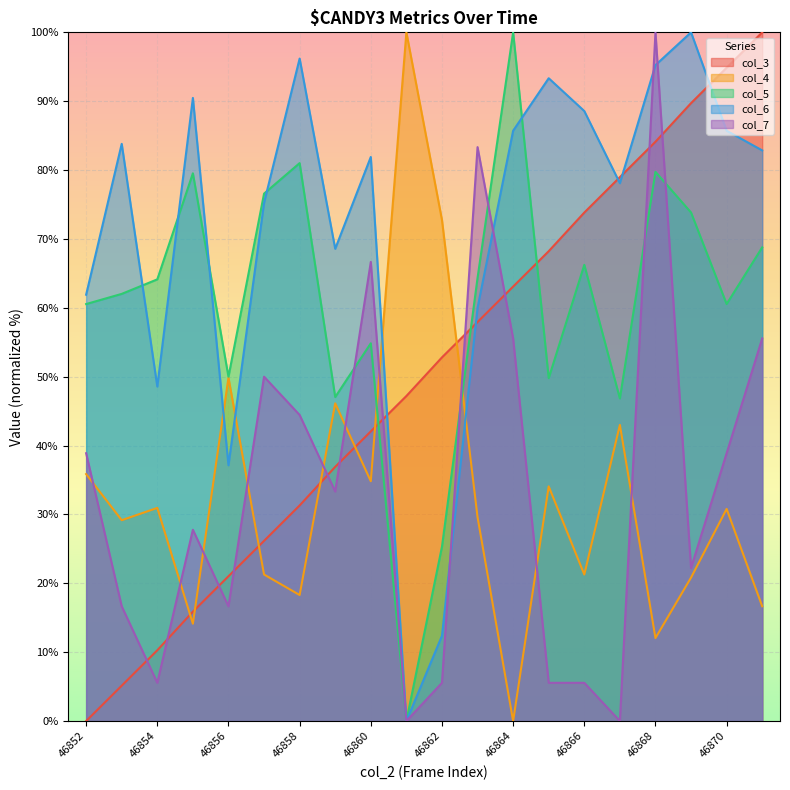

What is the difference between the maximum and second lowest values in the col_4 series?

87.9